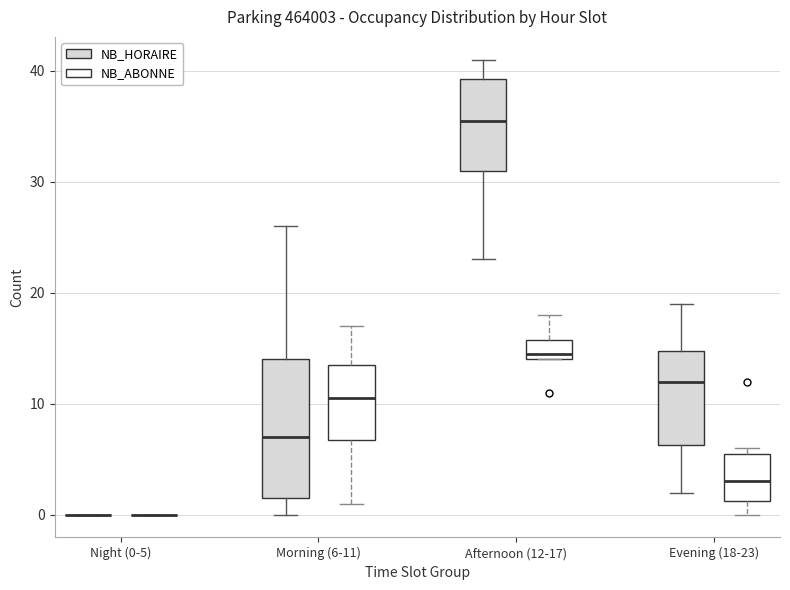

Reading left to right, read every box against the y-axis: the position of its median line, the range the box covers, and the ends of its whiskers. The values are not printed on the chart, so give them approximately, as read against the axis.

Night (0-5) (NB_HORAIRE): box collapsed to a line at 0, whiskers 0 to 0
Night (0-5) (NB_ABONNE): box collapsed to a line at 0, whiskers 0 to 0
Morning (6-11) (NB_HORAIRE): median 7, box 2 to 14, whiskers 0 to 26
Morning (6-11) (NB_ABONNE): median 11, box 7 to 14, whiskers 1 to 17
Afternoon (12-17) (NB_HORAIRE): median 36, box 31 to 39, whiskers 23 to 41
Afternoon (12-17) (NB_ABONNE): median 15, box 14 to 16, whiskers 14 to 18
Evening (18-23) (NB_HORAIRE): median 12, box 6 to 15, whiskers 2 to 19
Evening (18-23) (NB_ABONNE): median 3, box 1 to 6, whiskers 0 to 6 (just above the box's upper edge)